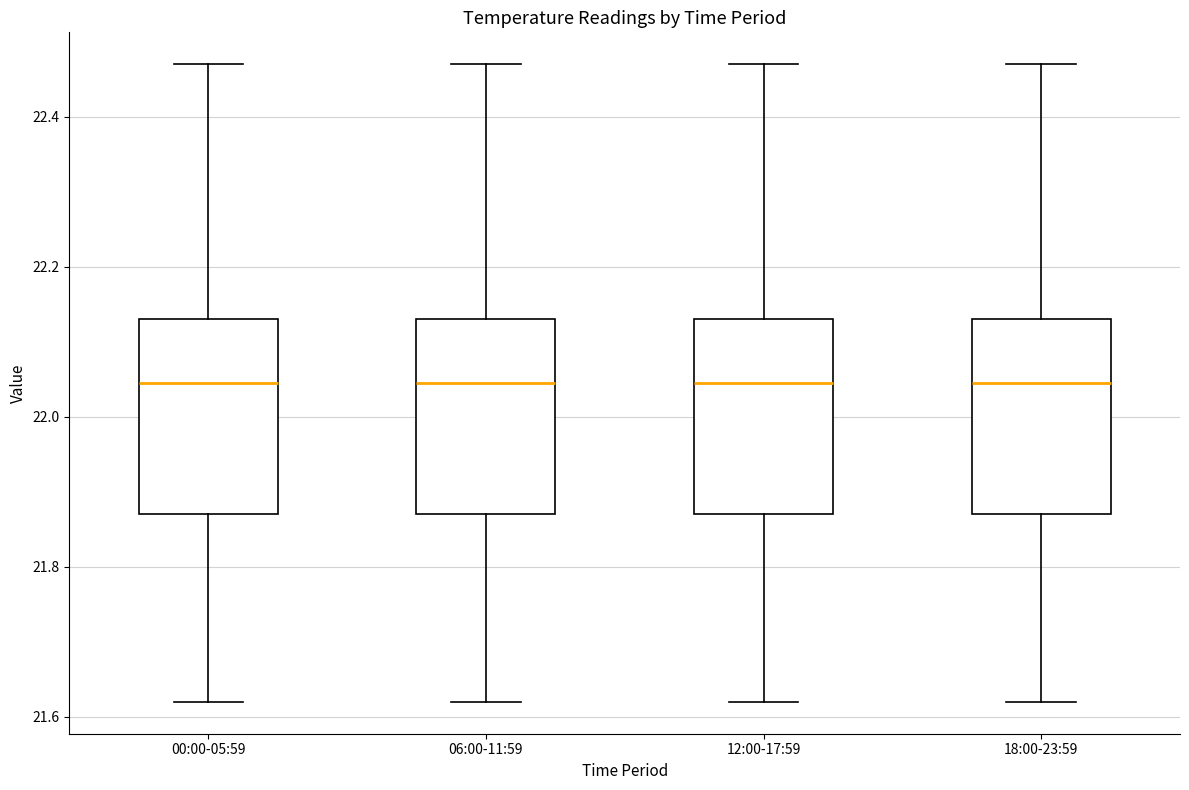

Reading left to right, transcribe this box plot: for each box, give where its median line is, the range the box spans, and where its two whiskers end, as read against the y-axis. The values are not printed on the chart, so give them approximately, as read against the axis.

00:00-05:59: median 22.04, box 21.88 to 22.14, whiskers 21.62 to 22.48
06:00-11:59: median 22.04, box 21.88 to 22.14, whiskers 21.62 to 22.48
12:00-17:59: median 22.04, box 21.88 to 22.14, whiskers 21.62 to 22.48
18:00-23:59: median 22.04, box 21.88 to 22.14, whiskers 21.62 to 22.48